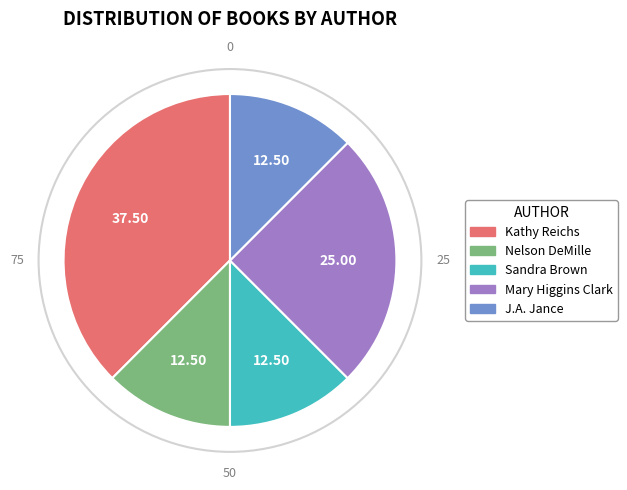

Count the number of slices in the pie.

5